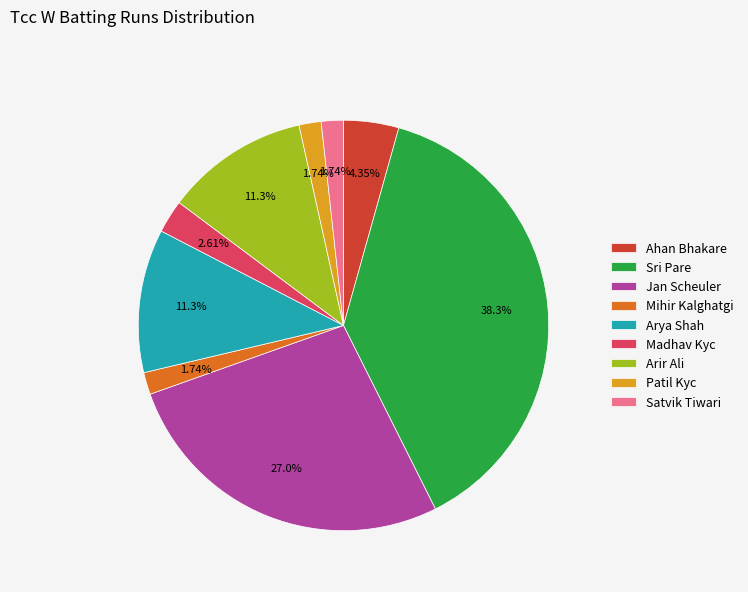

Which slice is the largest?

Sri Pare